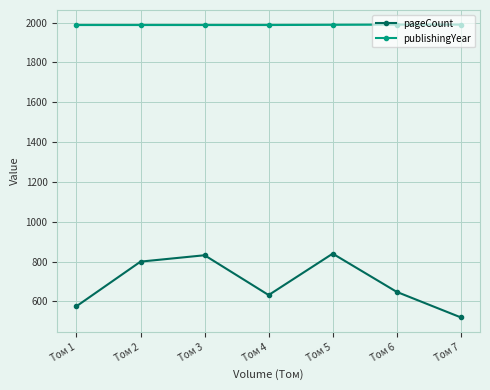

Rank the series at Том 7 from highest to lowest value.

publishingYear, pageCount